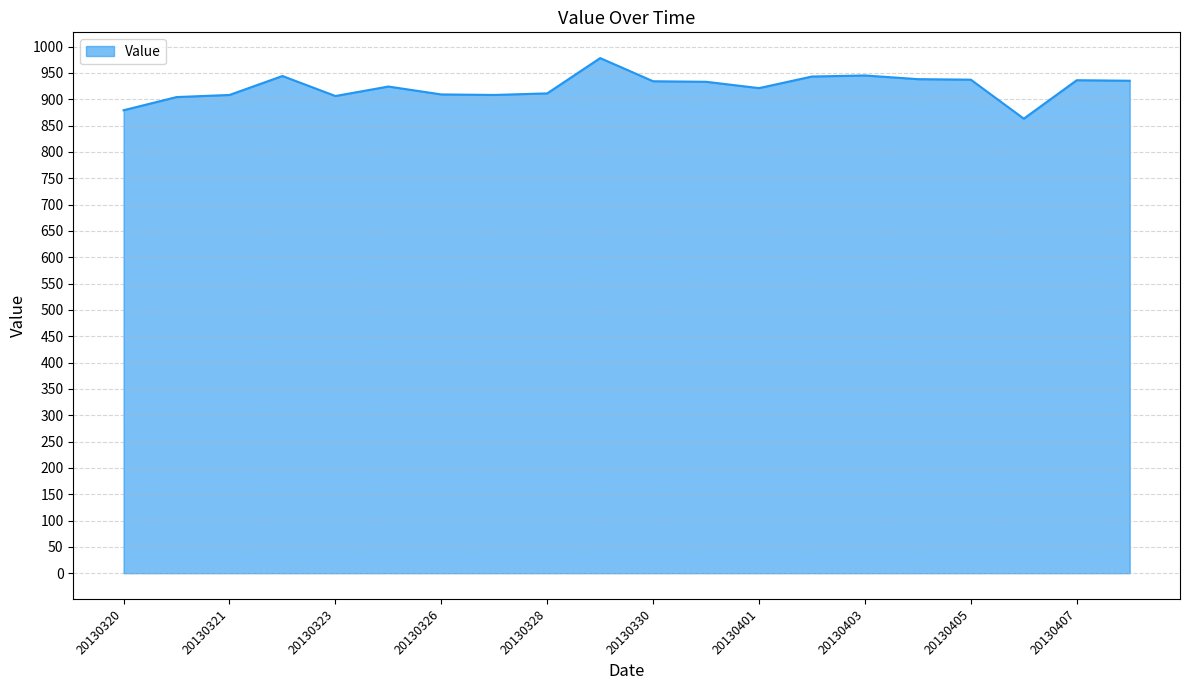

What is the maximum value shown in the chart?

978